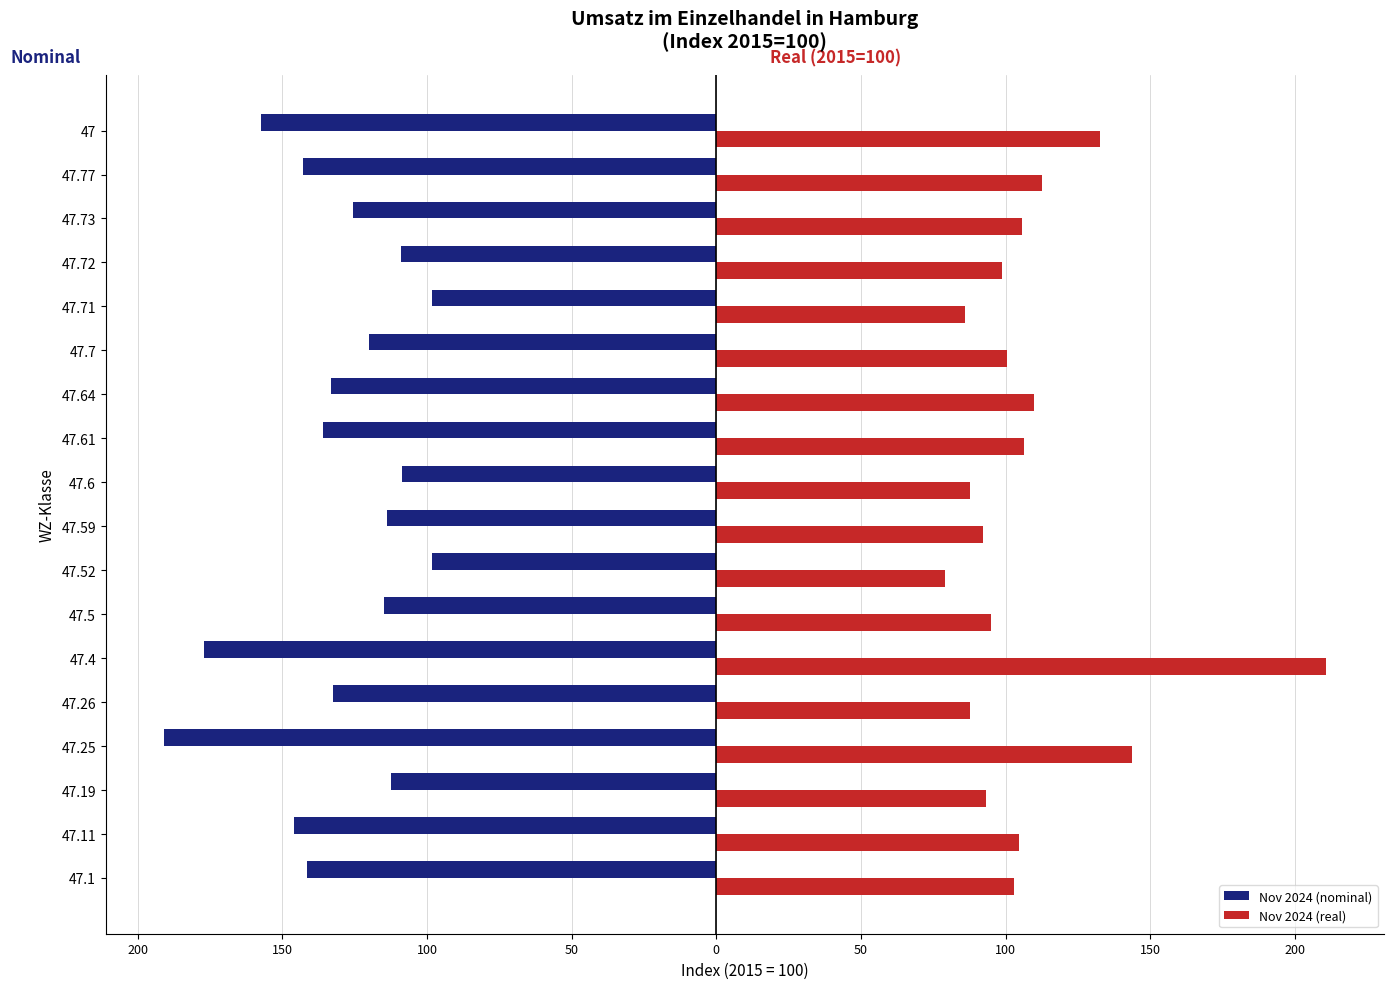

What are all the series names shown in the legend?

Nov 2024 (nominal), Nov 2024 (real)